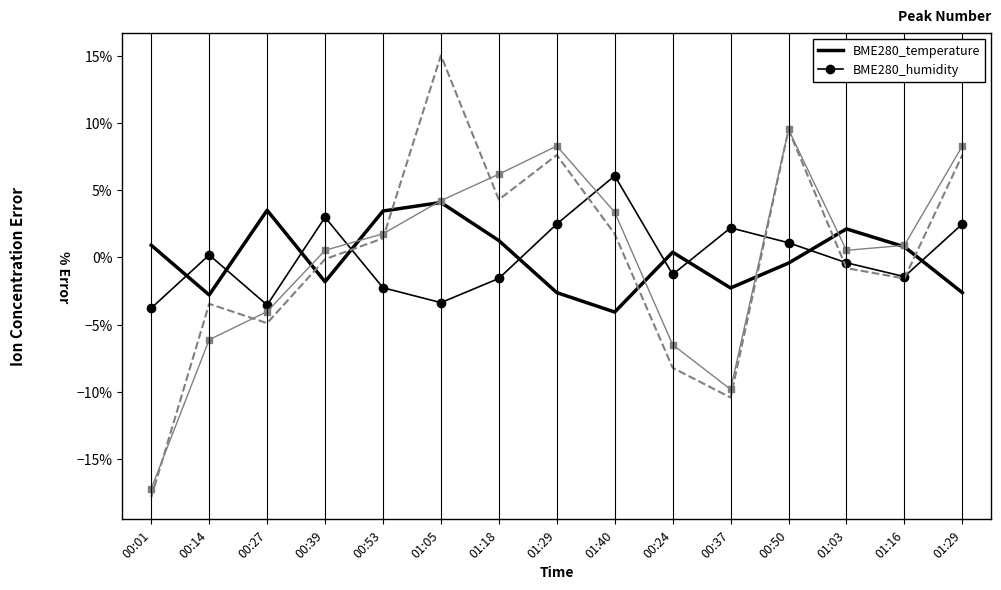

The value of BME280_humidity at 01:29 is 4.1. True or false?

False